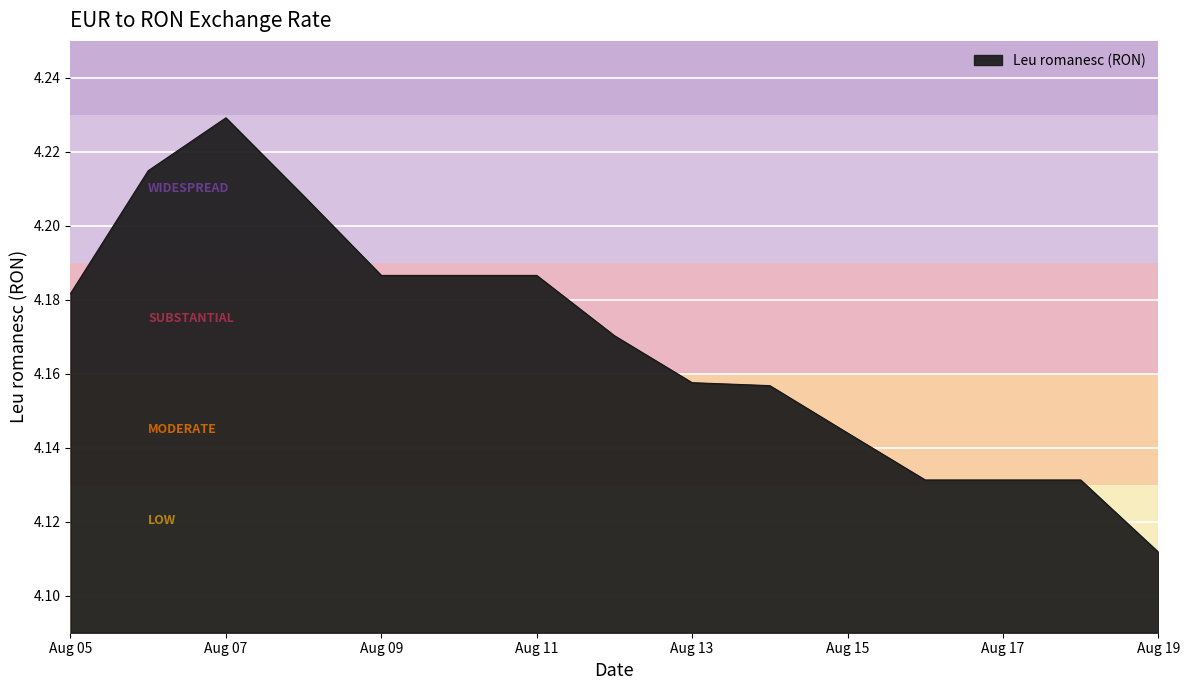

How many values are between 4 and 5?

15